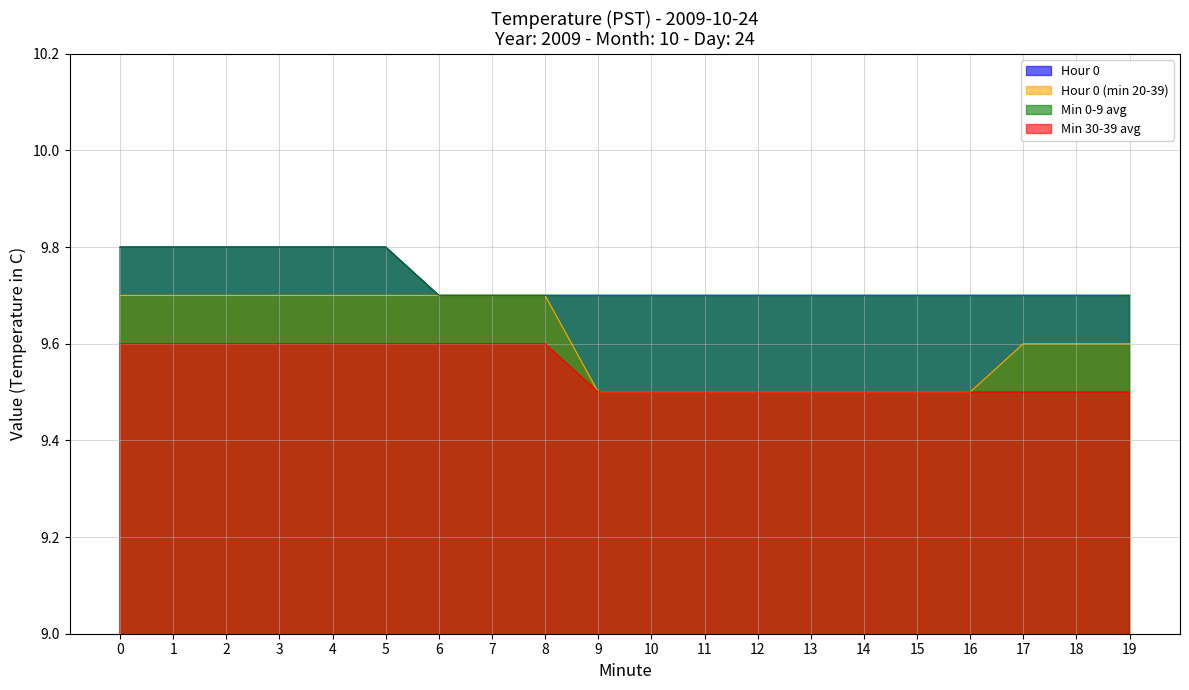

What is the value of the Min 30-39 avg point at the 13th from the left?

9.5